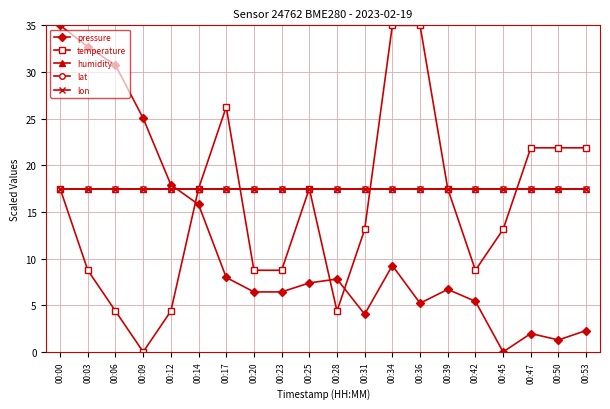

True or false: humidity and lon cross at least once.

False